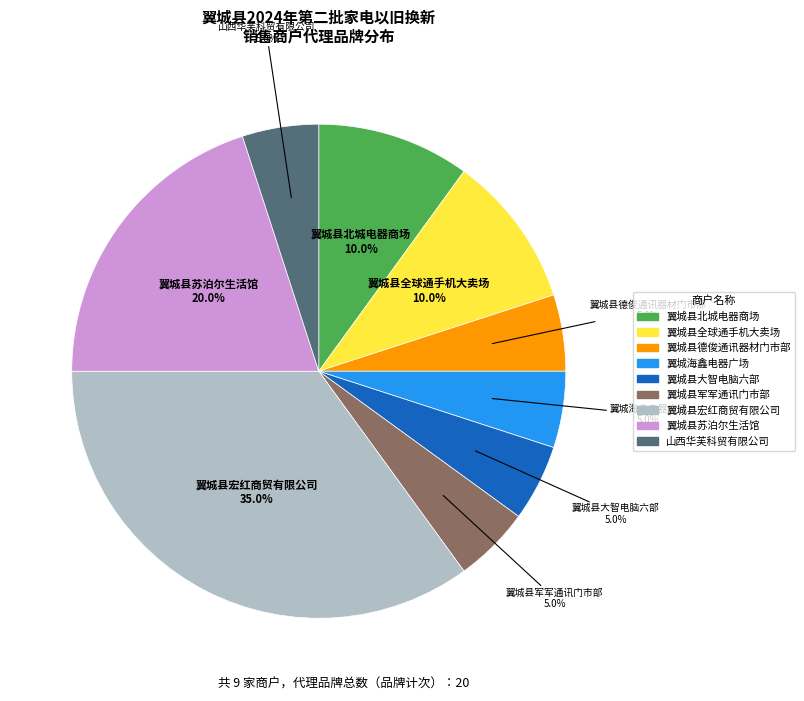

To the nearest percent, what is the difference between the largest and smallest slice percentages?

30%